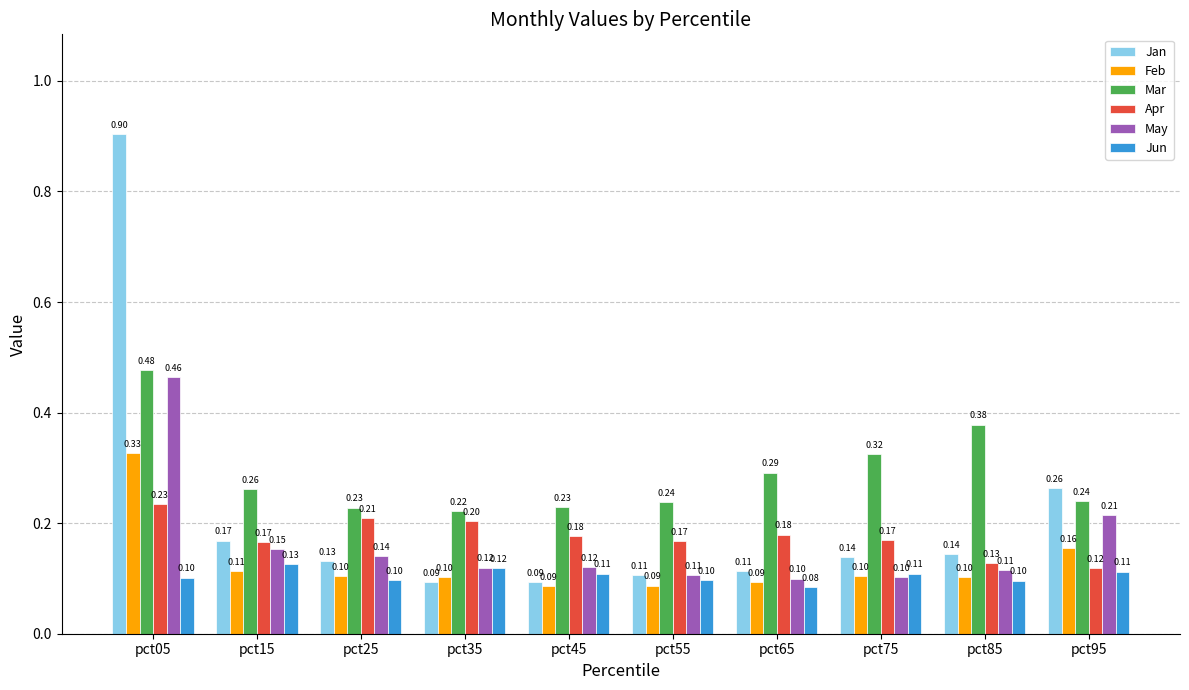

Rank the series by their maximum value, from lowest to highest.

Jun, Apr, Feb, May, Mar, Jan